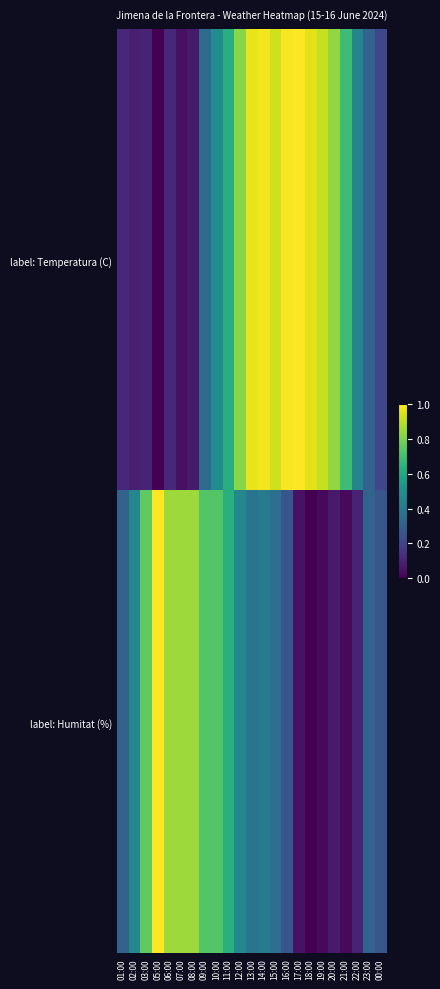

Rank the series by their average value, from highest to lowest.

label: Temperatura (C), label: Humitat (%)